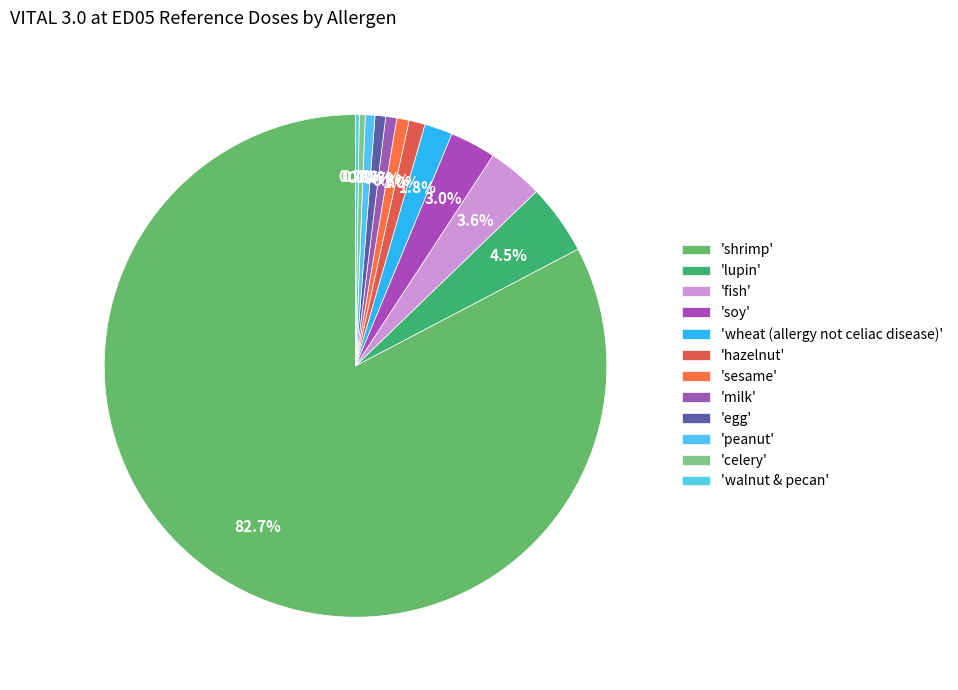

Rank the categories by value from lowest to highest.

mustard, cashew & pistachio, walnut & pecan, celery, peanut, egg, milk, sesame, hazelnut, wheat (allergy not celiac disease), soy, fish, lupin, shrimp